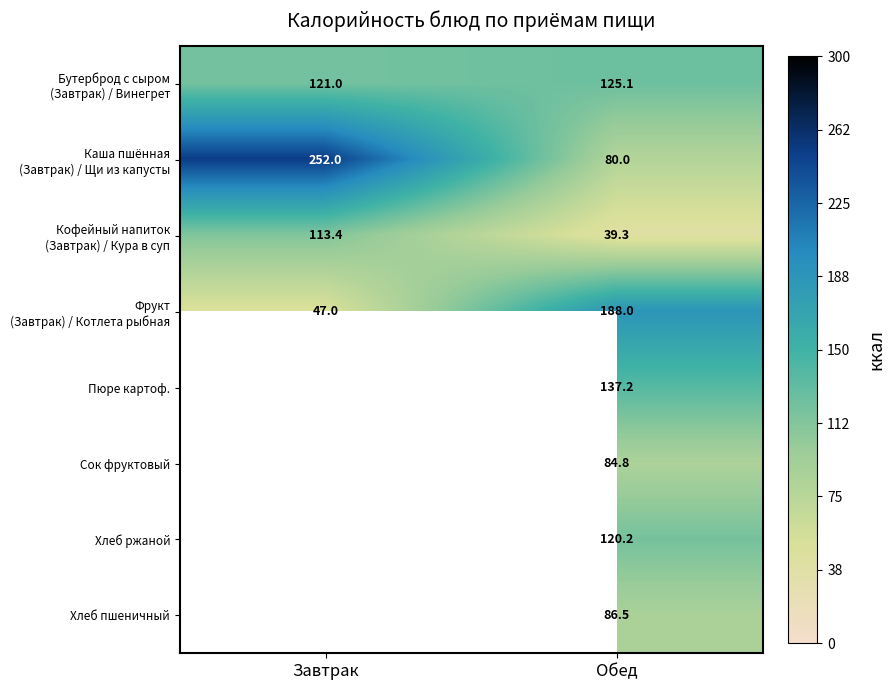

True or false: Пюре картоф. has a value of 137.2 at Обед.

True